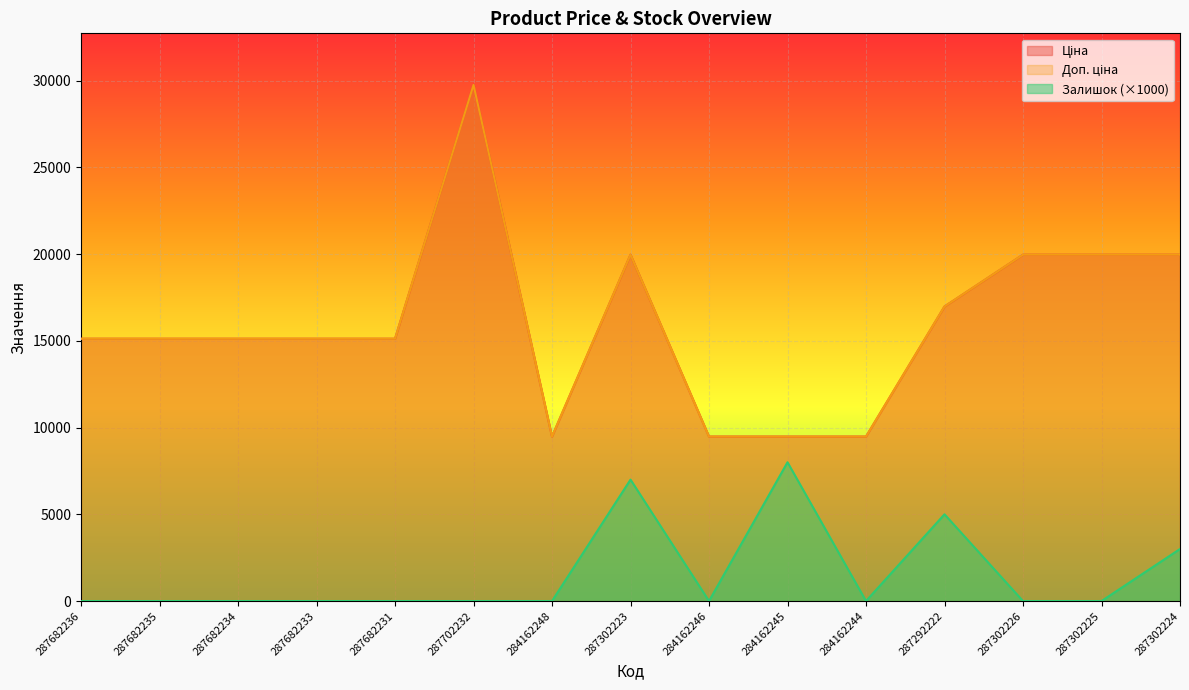

What is the lowest value of the Ціна series?

9480.1